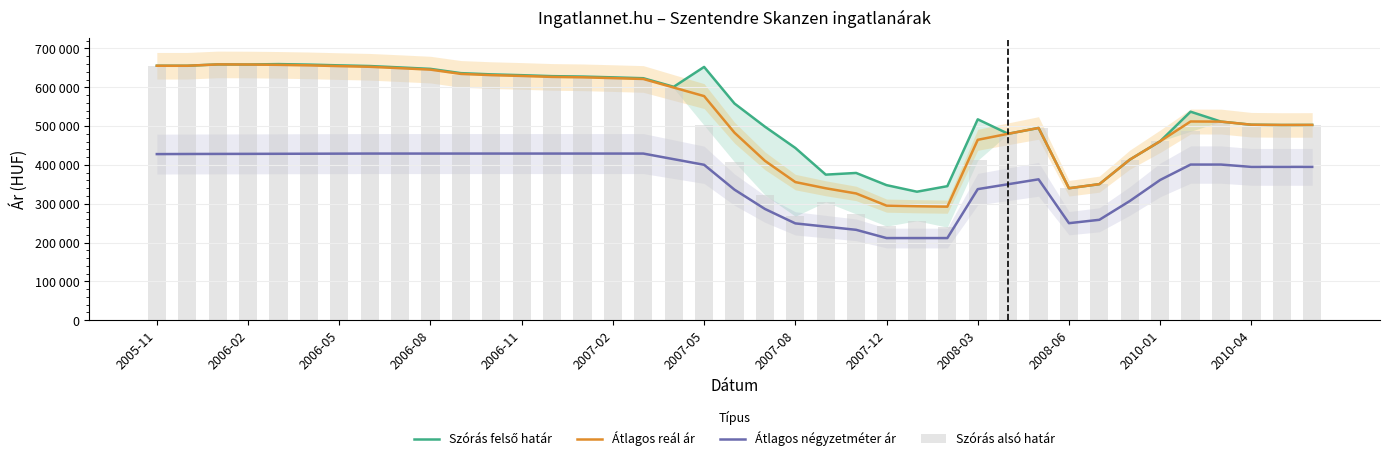

Is it true that Szórás alsó határ equals 97206 at 23?

False